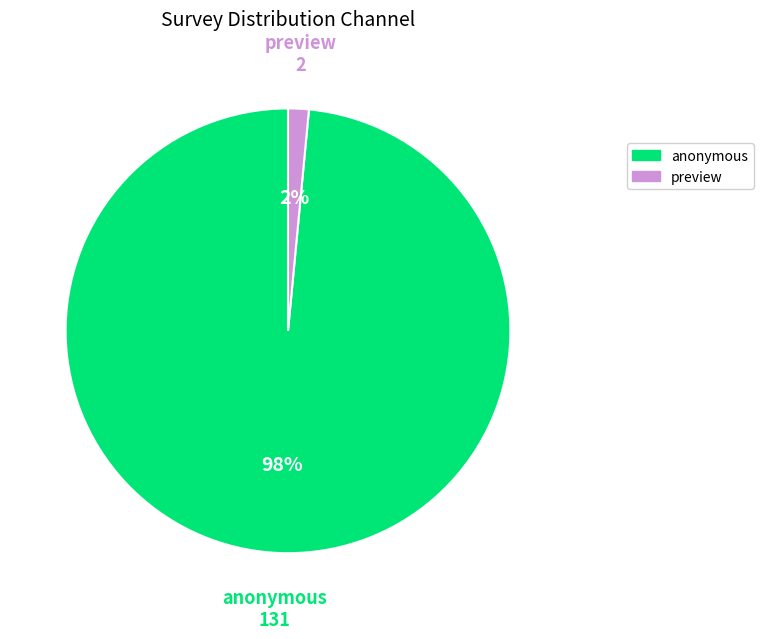

Is it true that anonymous is 98% of the pie?

True